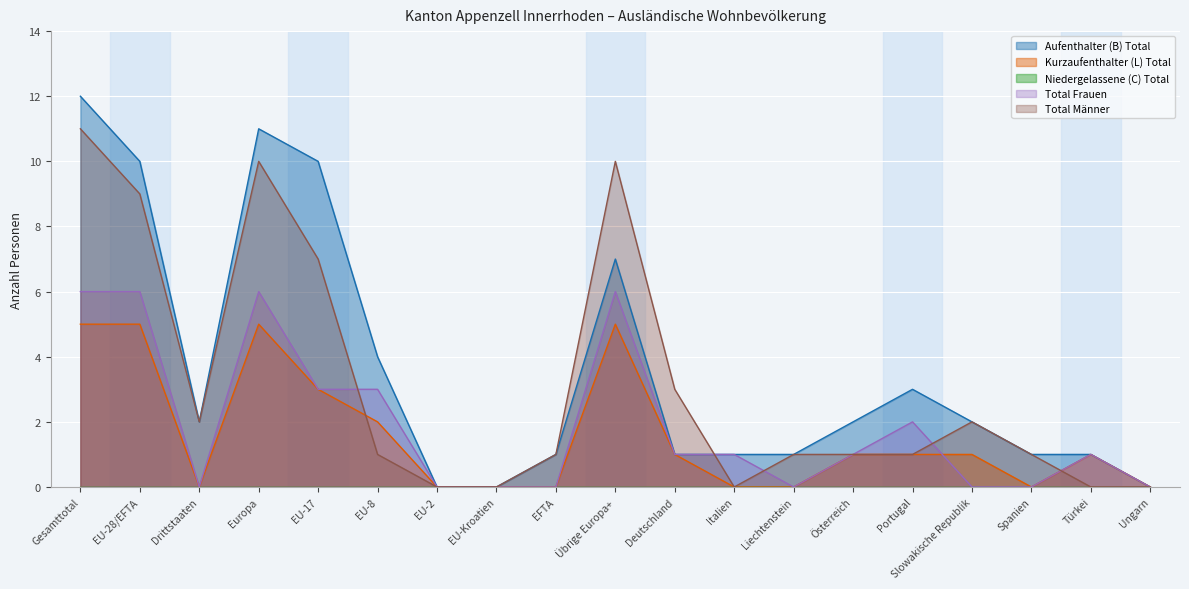

At which category does Aufenthalter (B) Total reach its first local peak?

Europa